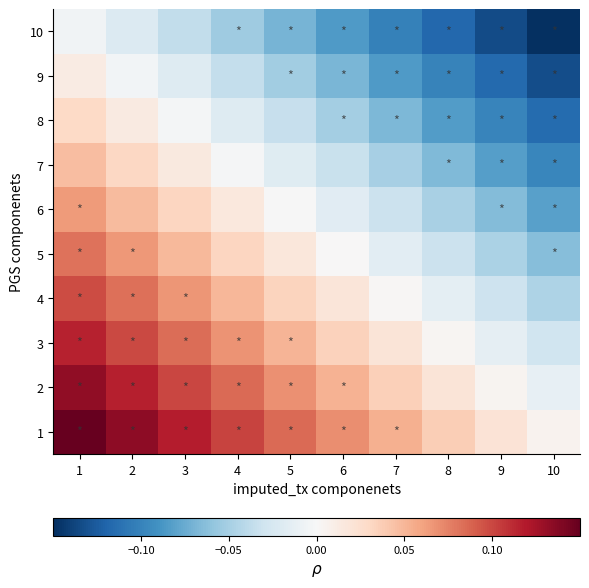

Which has a higher value, 8 or 5?

5